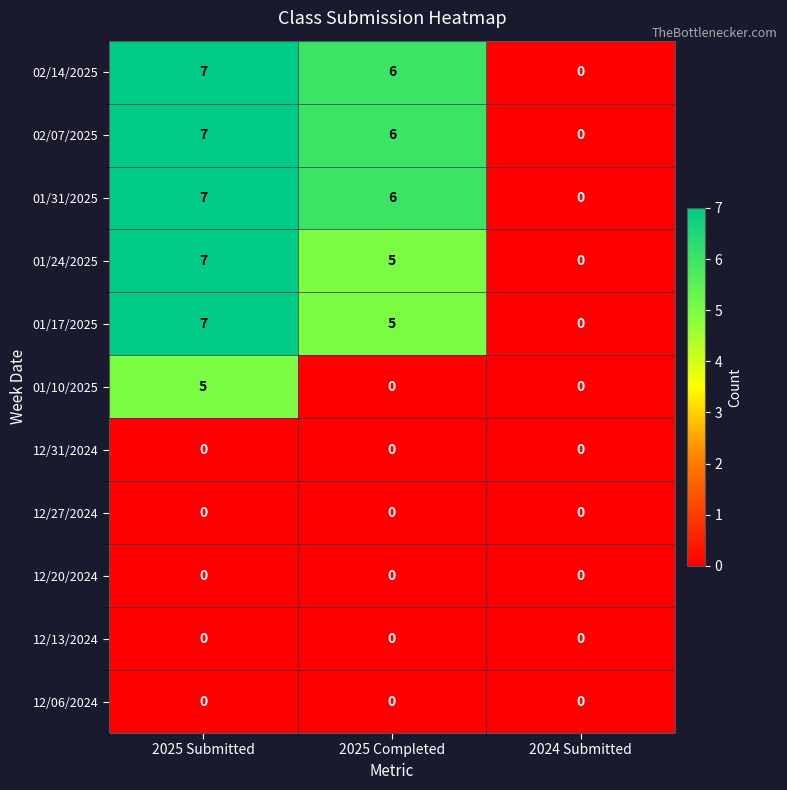

What is the difference between the highest and lowest values at 2025 Submitted?

7